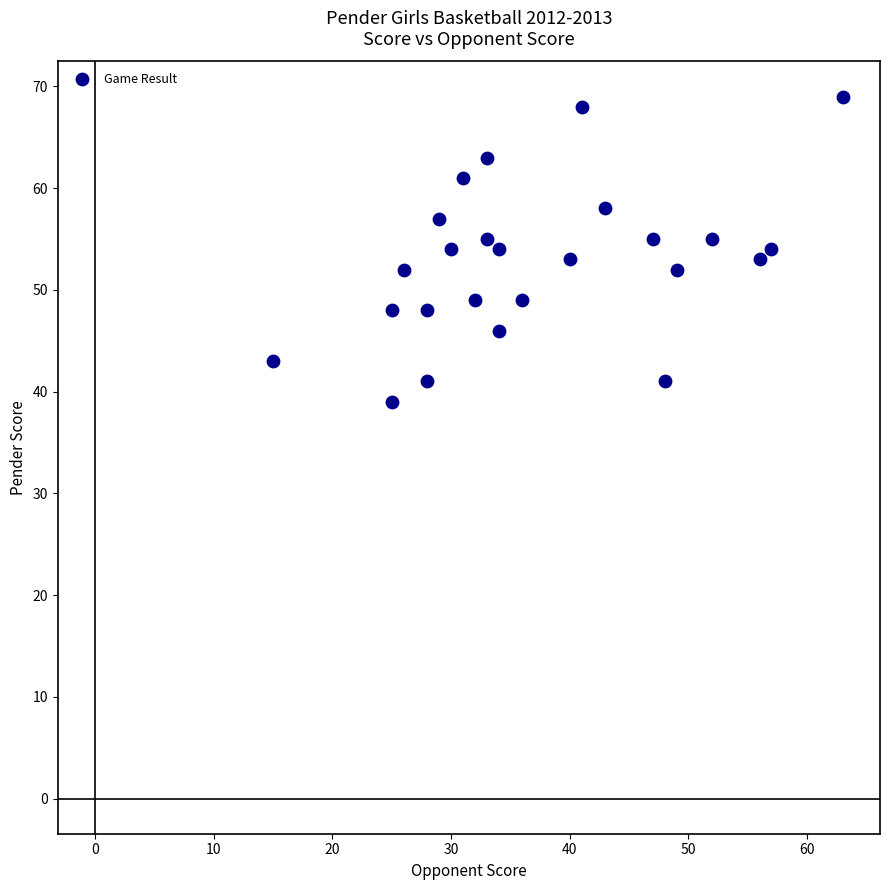

What is the range of X values (max minus min)?

48